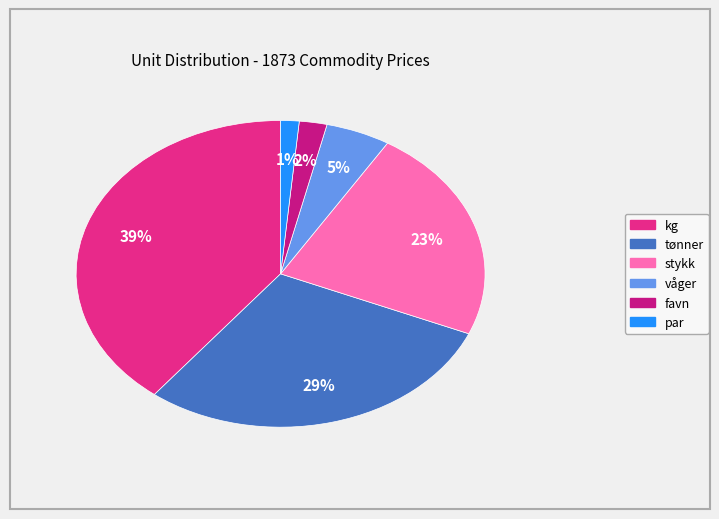

Which has a higher value, våger or stykk?

stykk